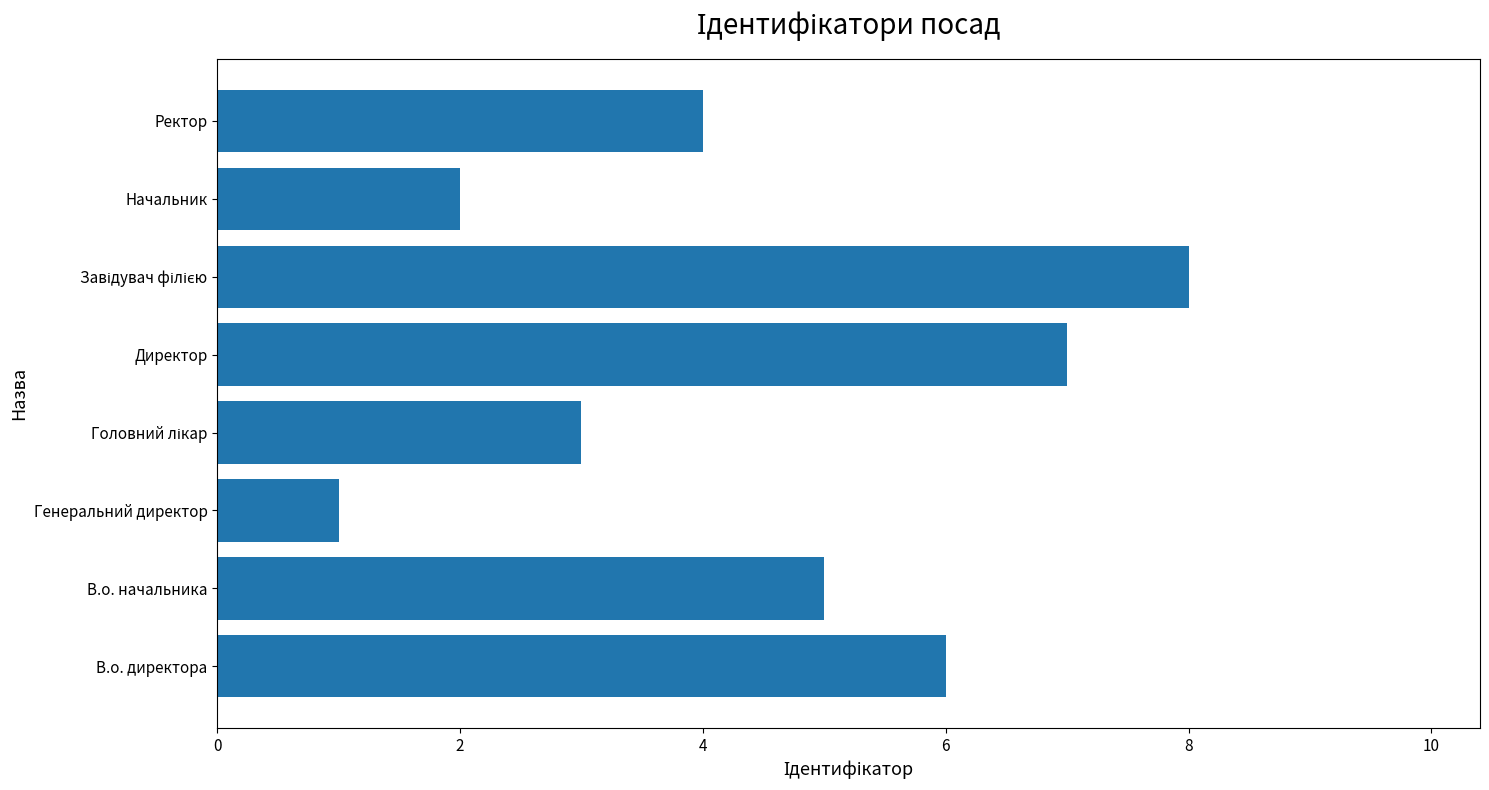

What is the greatest value displayed?

8